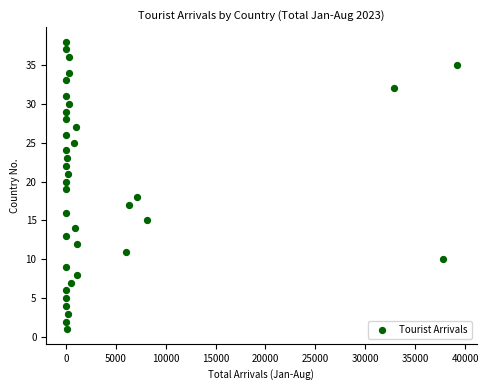

What is the range of Y values (max minus min)?

37